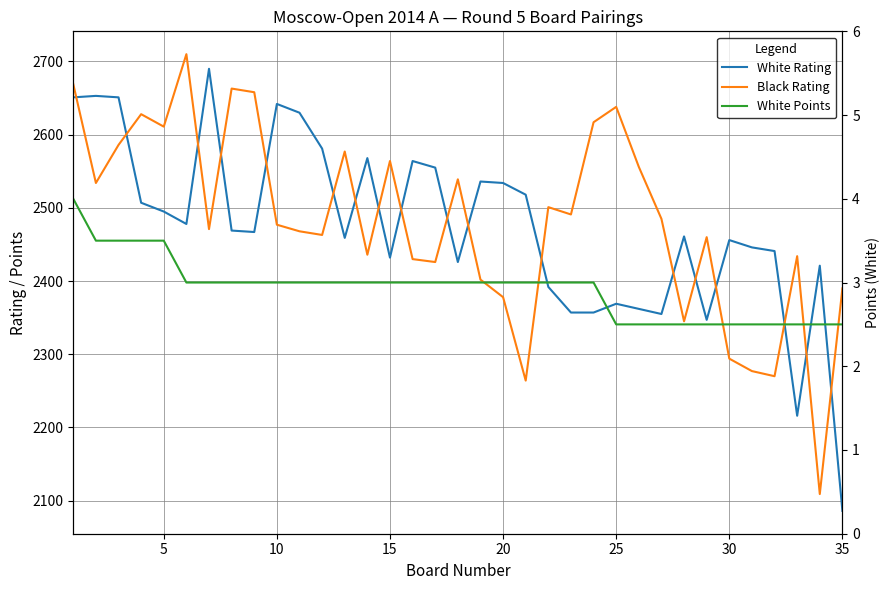

What is the smallest value displayed?

2.5